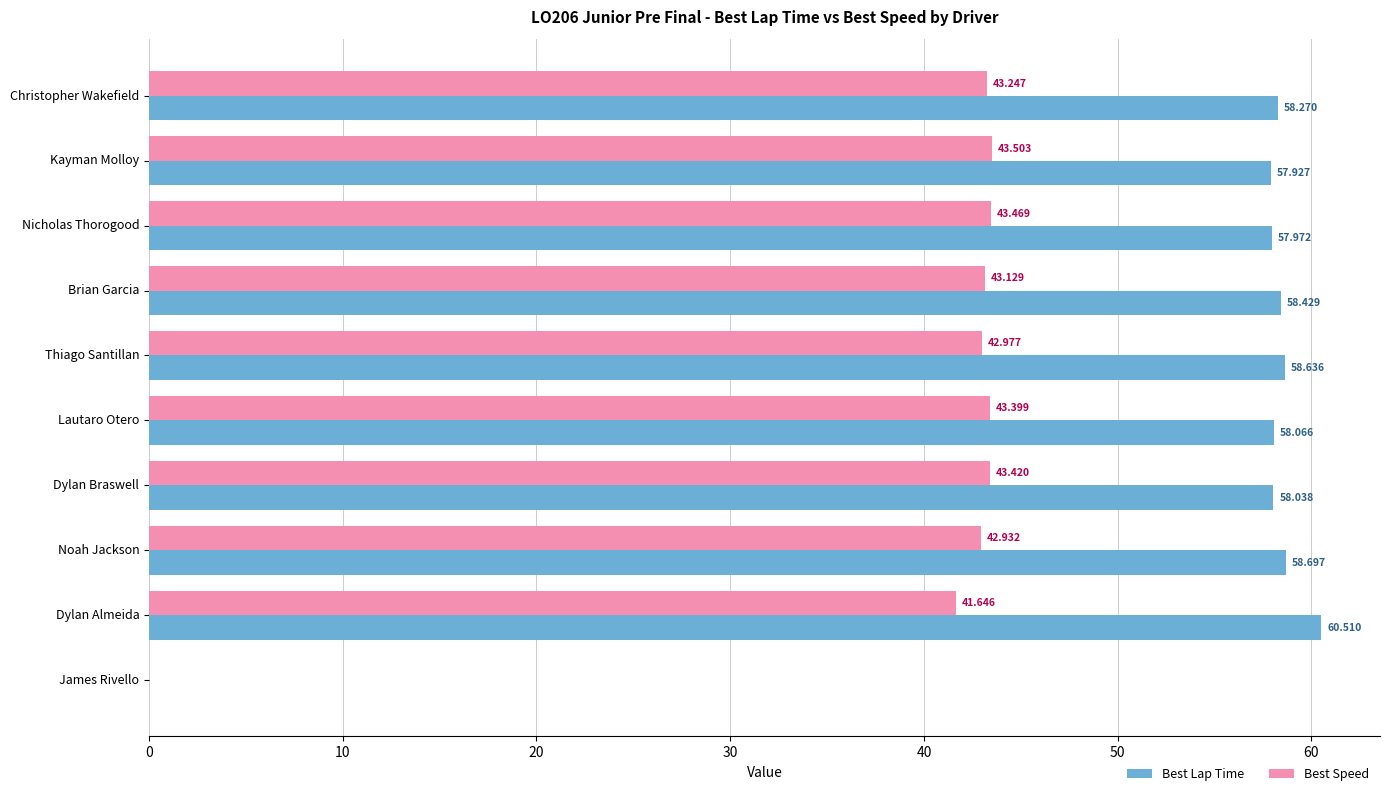

Between Kayman Molloy and Dylan Almeida, which series saw the biggest shift?

Best Lap Time